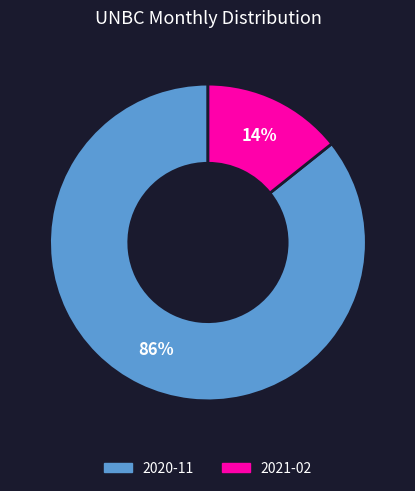

What percentage is the 2020-11 slice, to the nearest percent?

86%